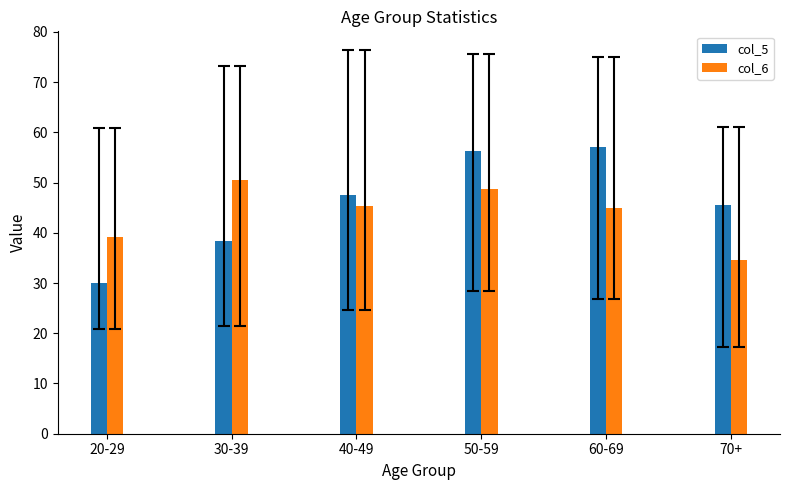

What are all the series names shown in the legend?

col_5, col_6